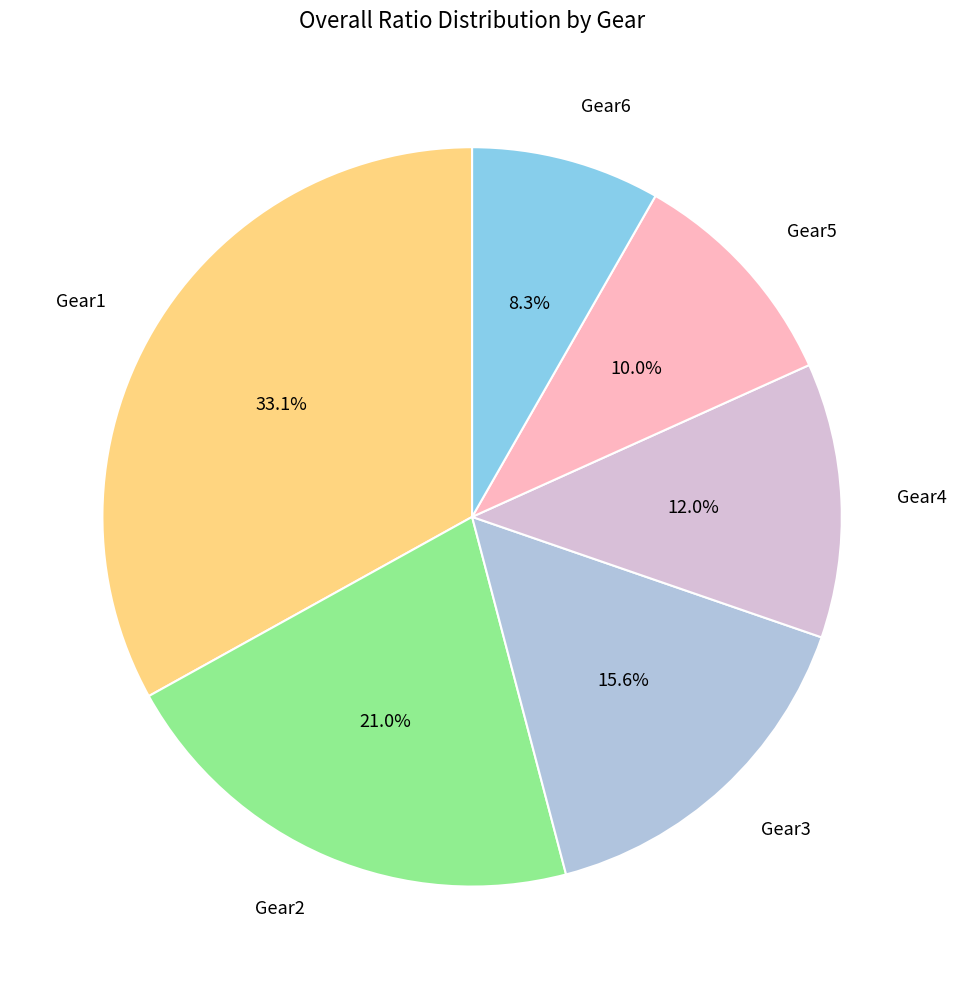

Count the number of slices in the pie.

6